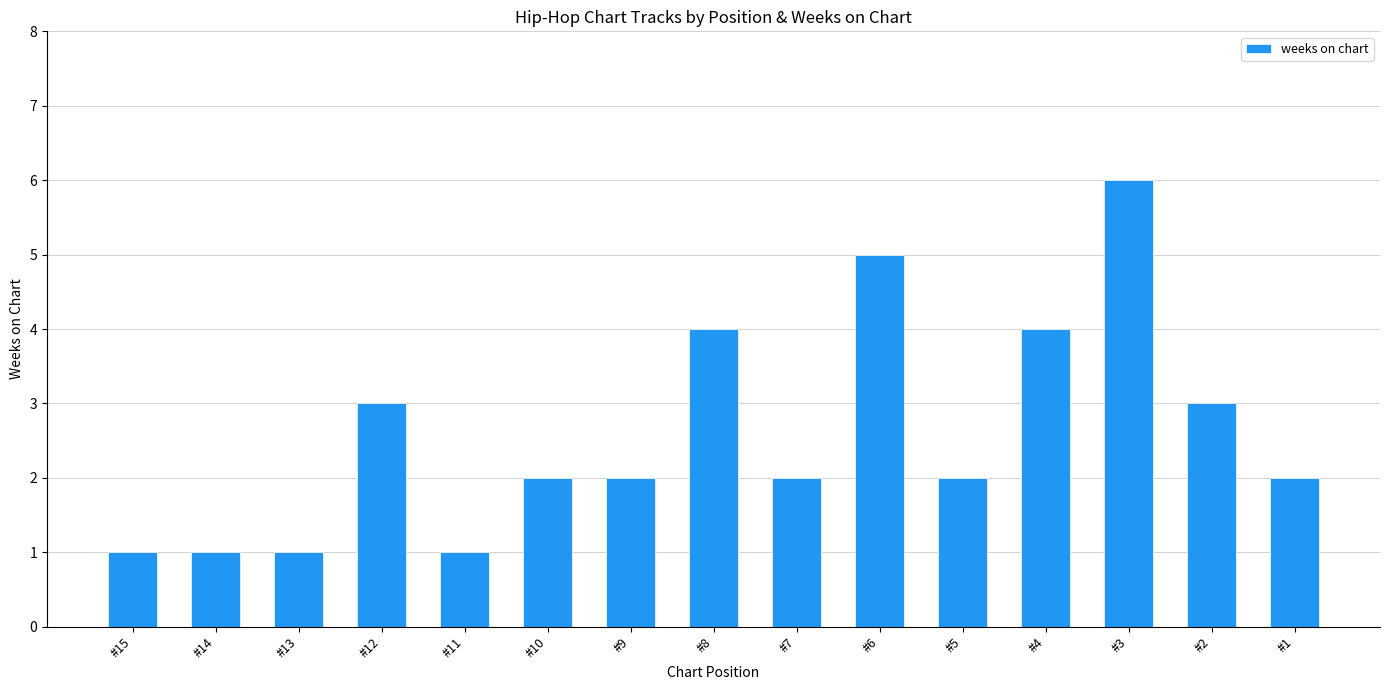

Which has a higher value, #14 or #4?

#4